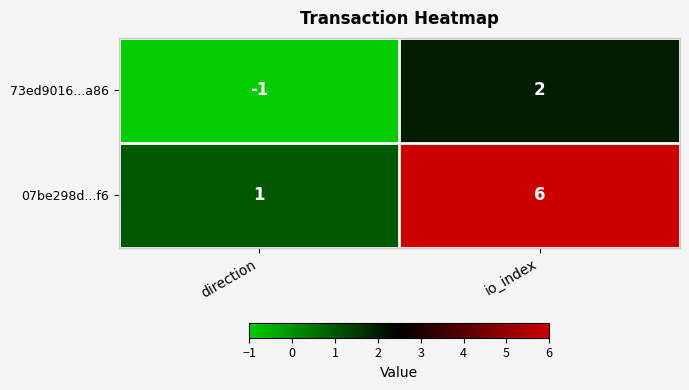

At which label is 07be298d...f6 closest to 3?

direction